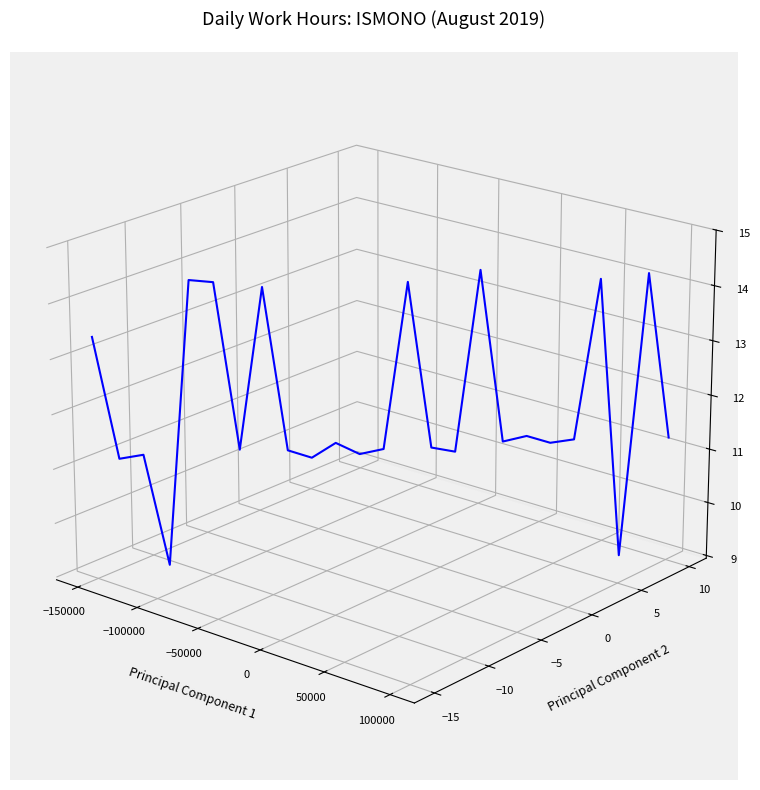

How many interior local peaks (higher than both neighbors) does the data have?

9